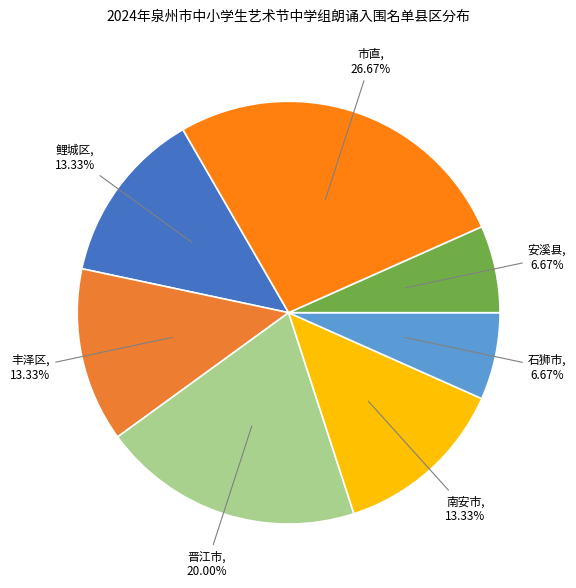

How many slices are in this pie chart?

7